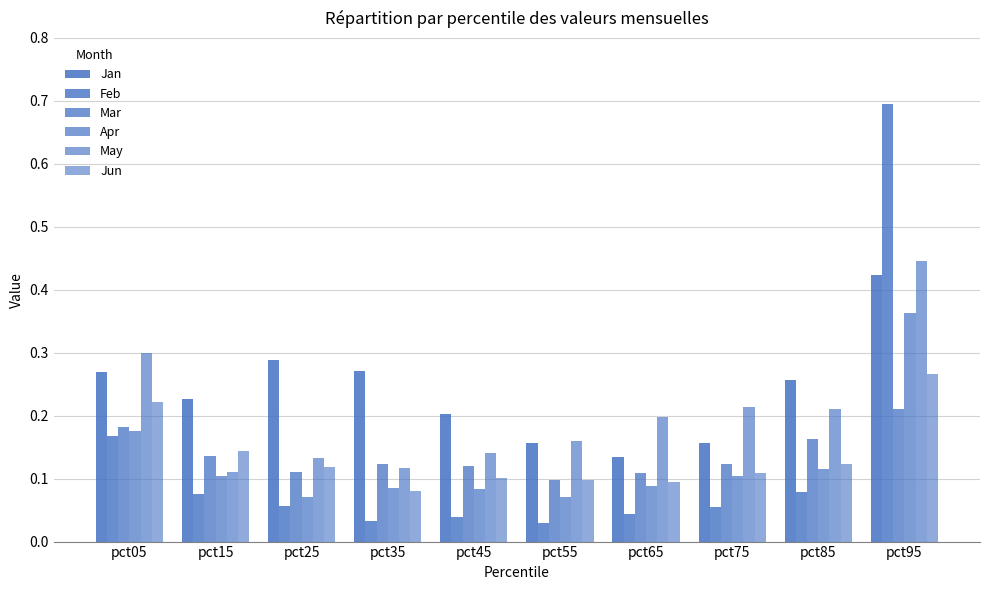

The value of Mar at pct95 is 0.2. True or false?

True